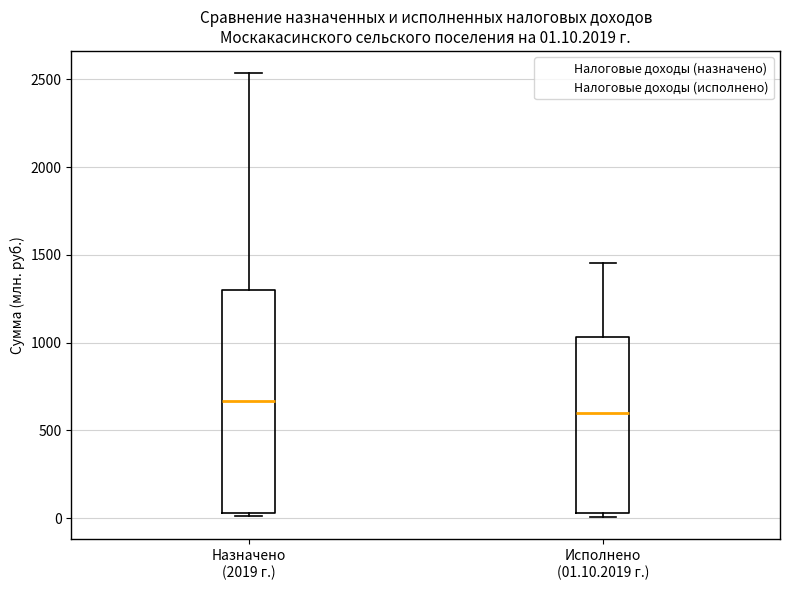

Which box's median line is the highest?

Назначено (2019 г.)